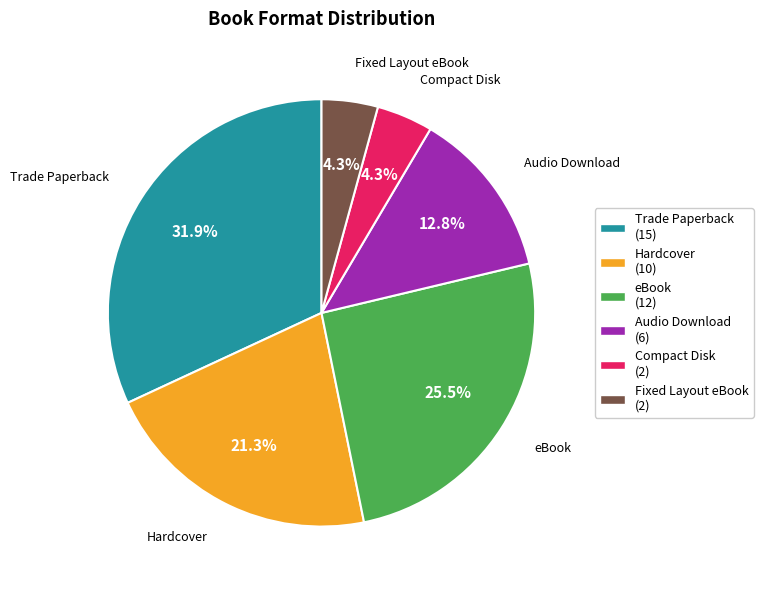

Between Trade Paperback and Fixed Layout eBook, which is larger?

Trade Paperback